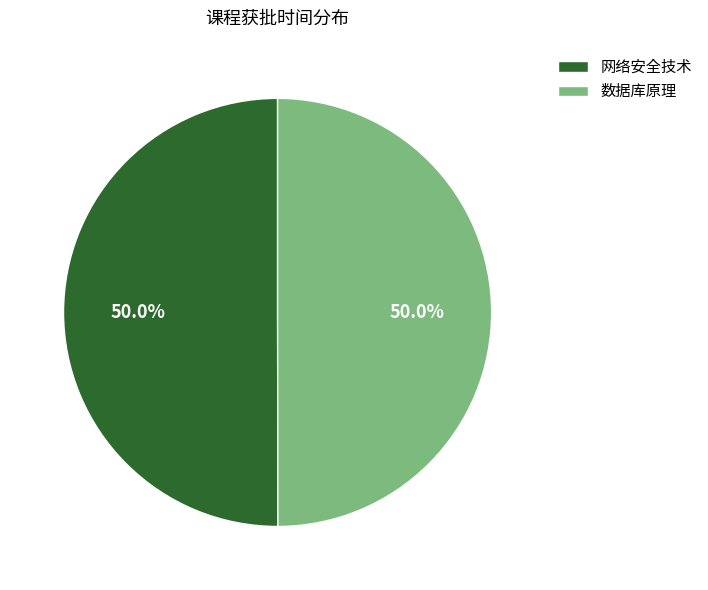

What percentage is the 网络安全技术 slice, to the nearest percent?

50%